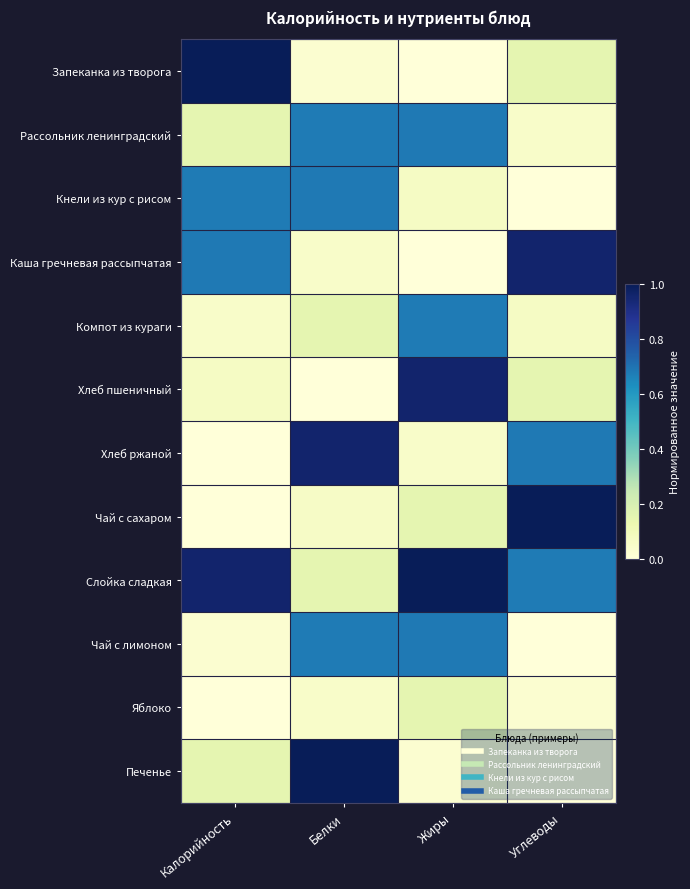

At which category is the sum across all series the highest?

Белки